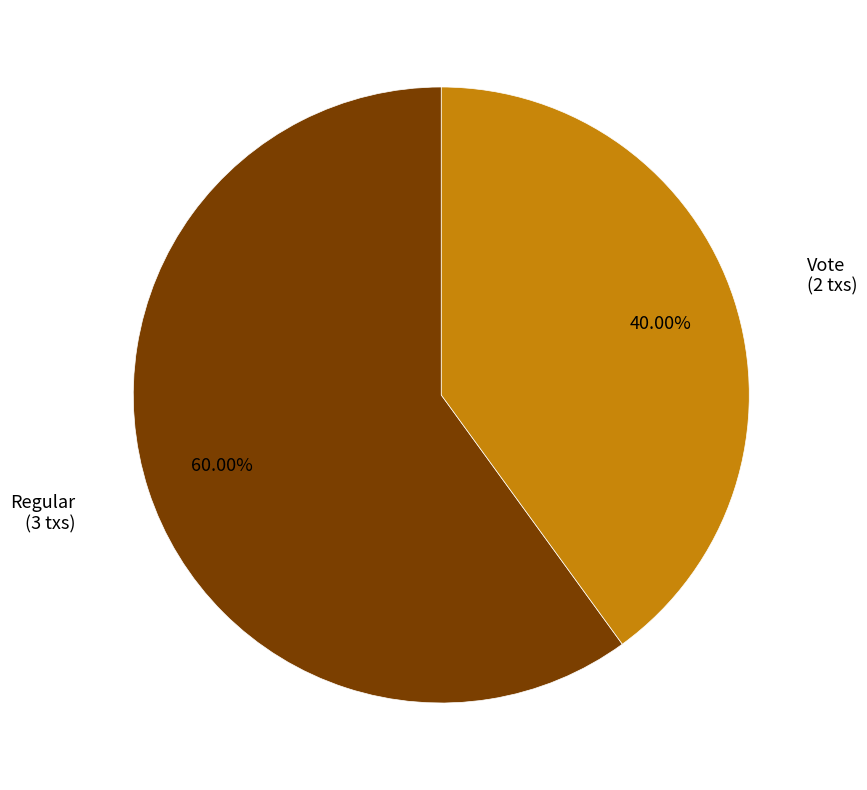

Is there any slice that represents more than half of the pie?

Yes